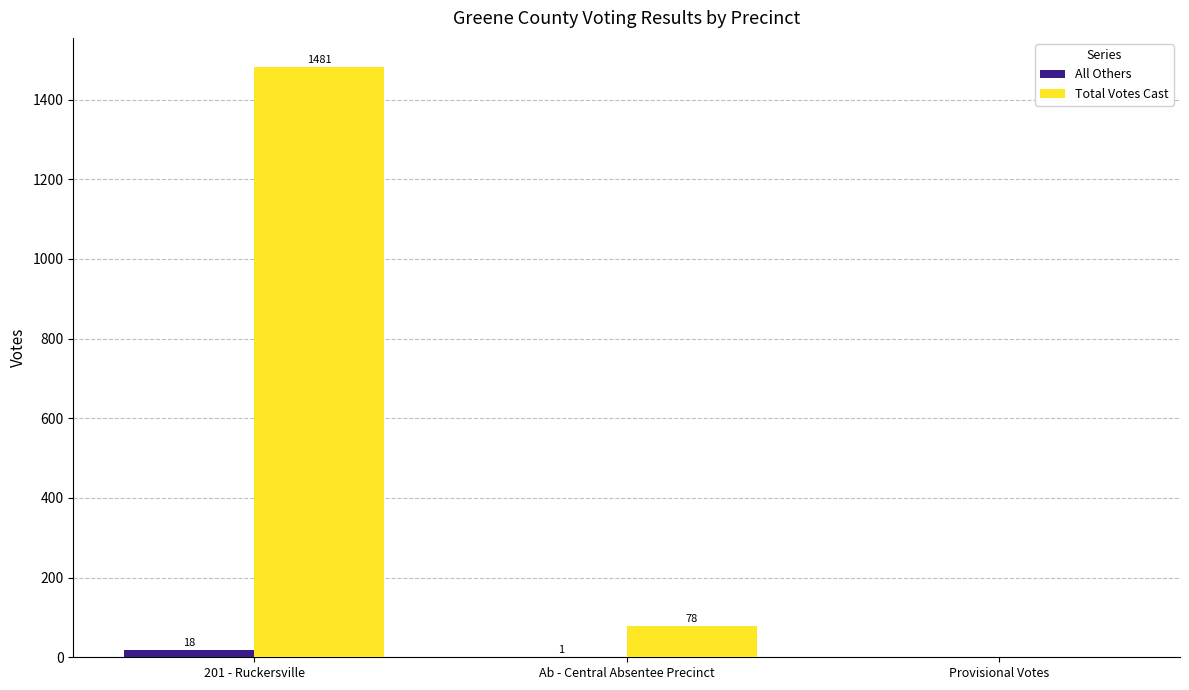

Which series has the largest range (max minus min)?

Total Votes Cast